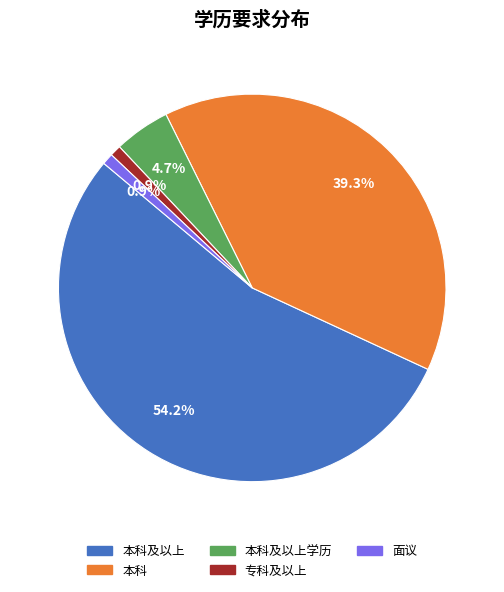

What is the total percentage of 面议 and 本科及以上?

55.1%